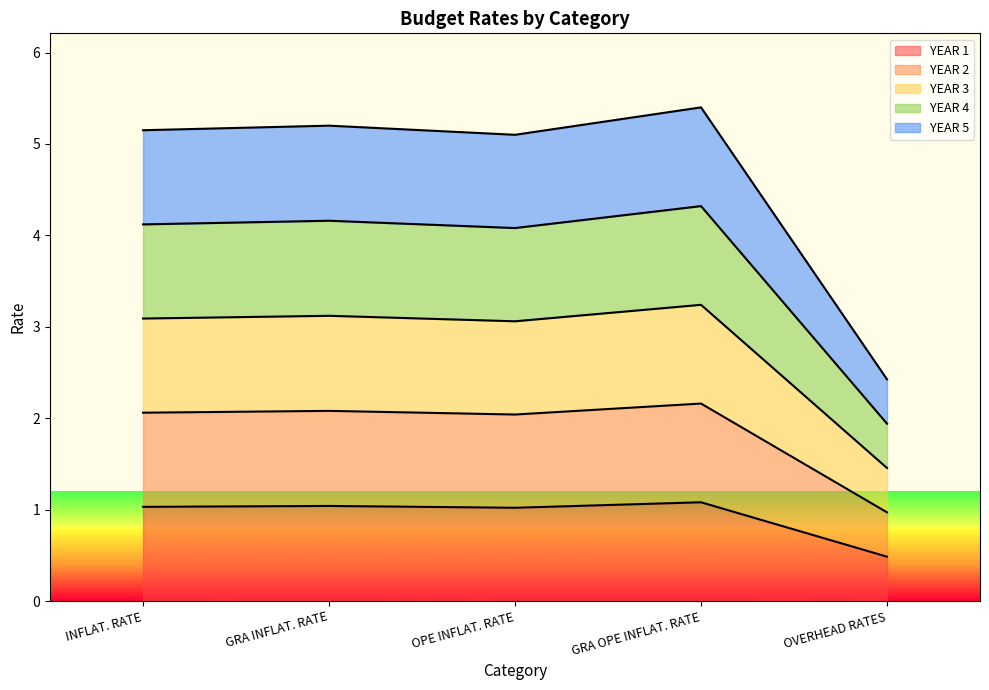

How many interior local valleys does the YEAR 4 series have?

1